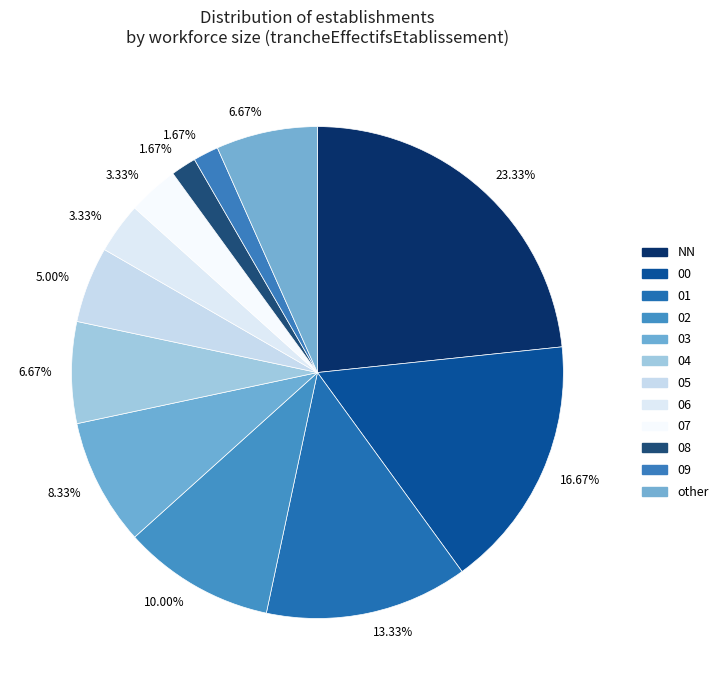

How many segments does this pie chart have?

12